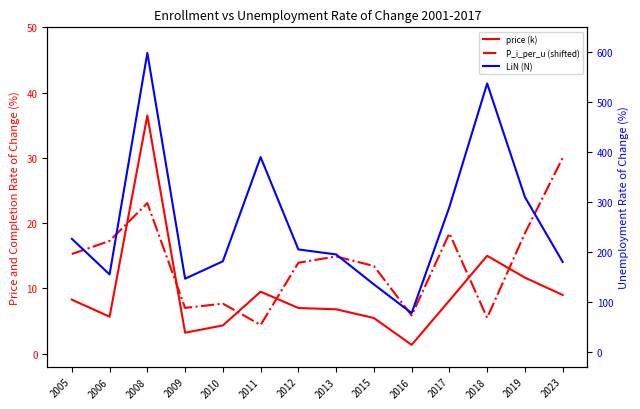

What are all the series names shown in the legend?

price (k), P_i_per_u (shifted), LiN (N)